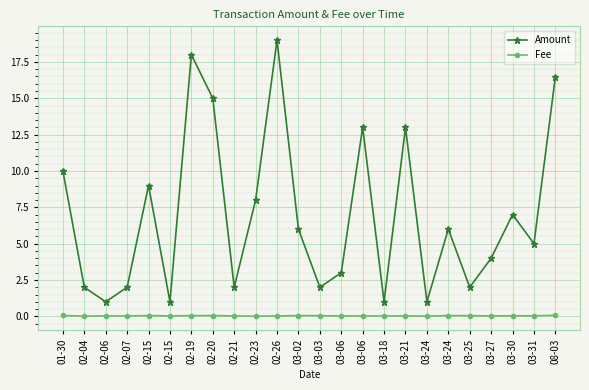

How many lines are shown in the chart?

2